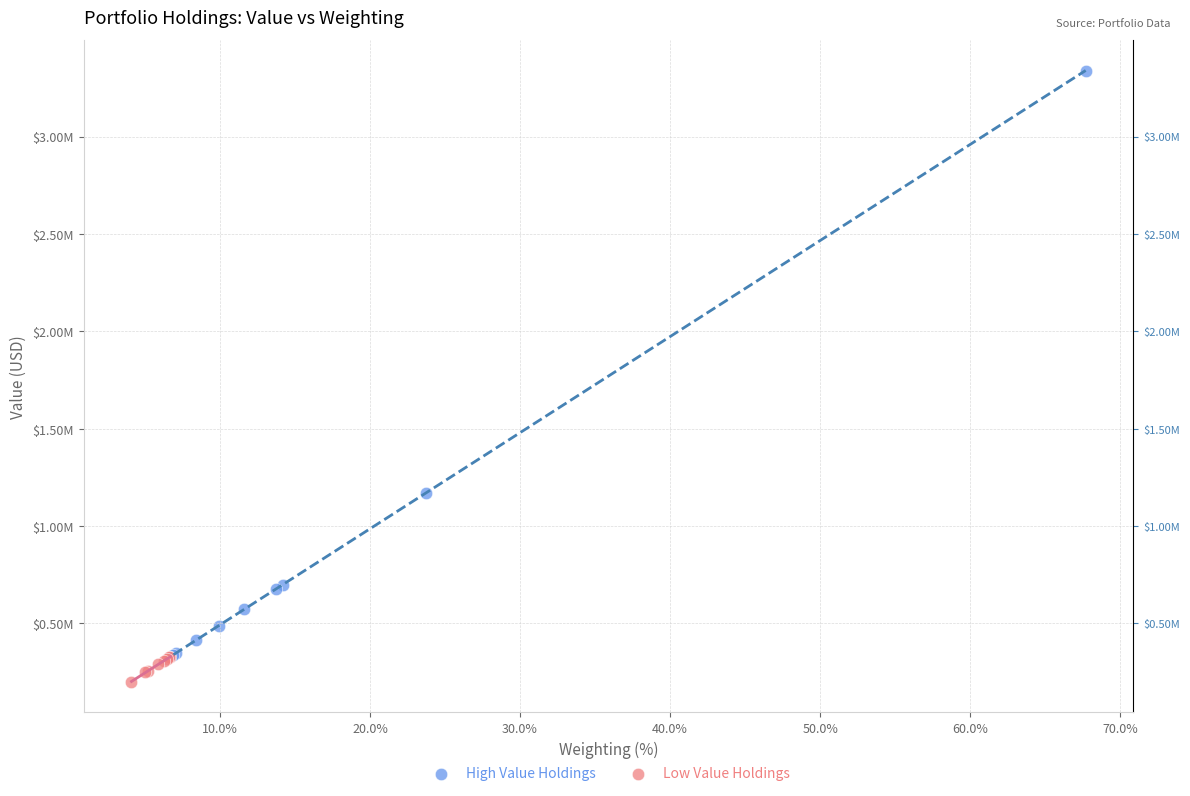

Which series reaches the minimum Y coordinate?

Low Value Holdings